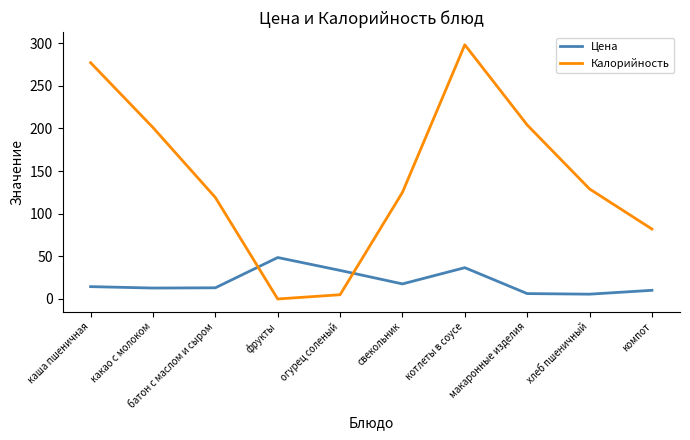

Rank the series by their maximum value, from highest to lowest.

Калорийность, Цена